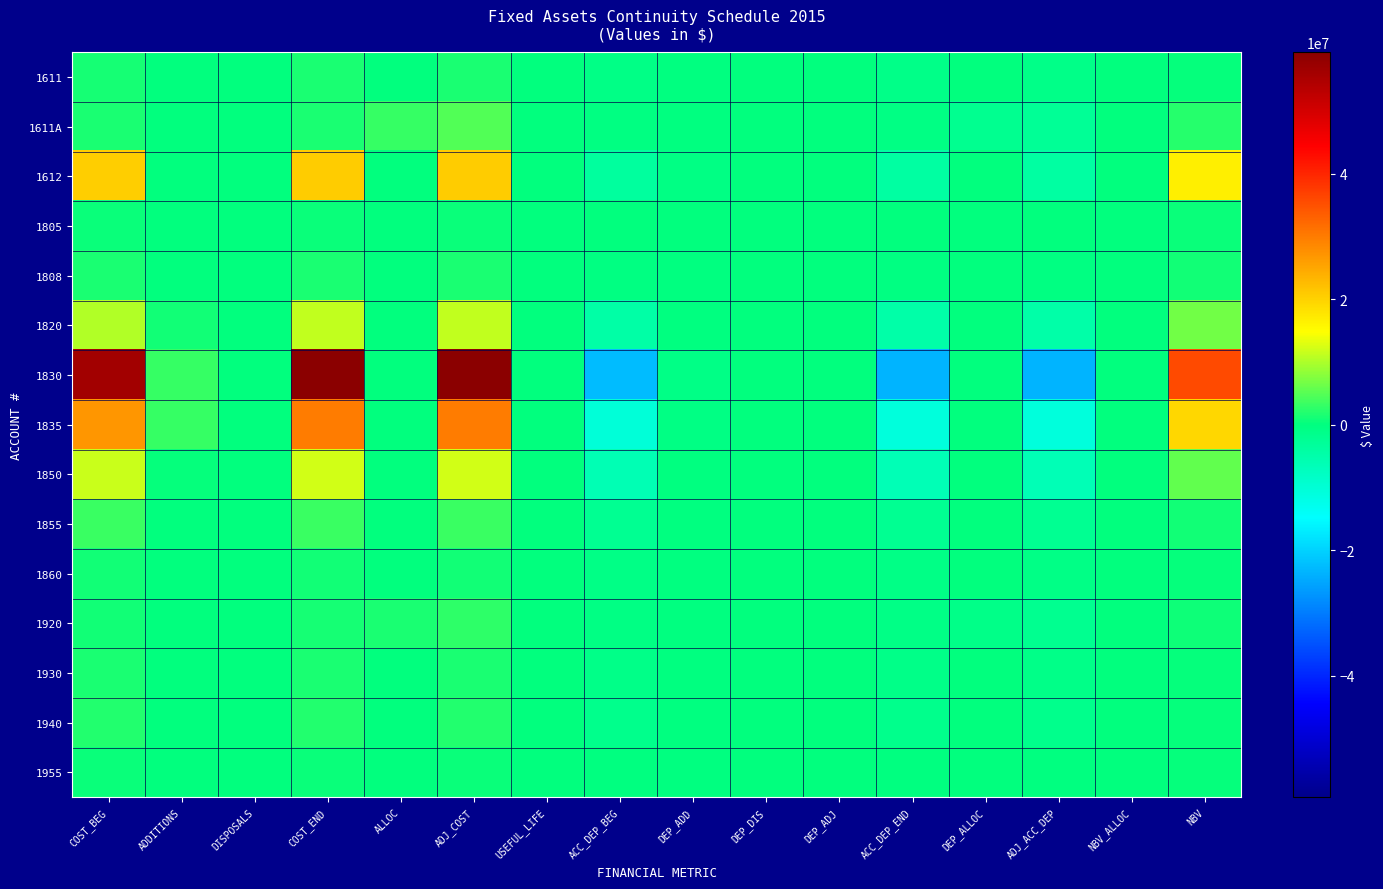

Reading left to right, what are all the values shown in this chart?

1611: COST_BEG=1309837.9	ADDITIONS=96554.8	DISPOSALS=0.0	COST_END=1406392.7	ALLOC=0.0	ADJ_COST=1406392.7	USEFUL_LIFE=5.0	ACC_DEP_BEG=-832328.4	DEP_ADD=-167676.4	DEP_DIS=0.0	DEP_ADJ=0.0	ACC_DEP_END=-1000004.8	DEP_ALLOC=0.0	ADJ_ACC_DEP=-1000004.8	NBV_ALLOC=0.0	NBV=406387.9
1611A: COST_BEG=1457856.4	ADDITIONS=0.0	DISPOSALS=0.0	COST_END=1457856.4	ALLOC=3204065.4	ADJ_COST=4661921.8	USEFUL_LIFE=10.0	ACC_DEP_BEG=-379727.4	DEP_ADD=-147152.0	DEP_DIS=0.0	DEP_ADJ=0.0	ACC_DEP_END=-526879.4	DEP_ALLOC=-2026042.7	ADJ_ACC_DEP=-2552922.1	NBV_ALLOC=0.0	NBV=2108999.8
1612: COST_BEG=20537568.7	ADDITIONS=153485.7	DISPOSALS=0.0	COST_END=20691054.4	ALLOC=0.0	ADJ_COST=20691054.4	USEFUL_LIFE=40.0	ACC_DEP_BEG=-3545943.2	DEP_ADD=-525270.7	DEP_DIS=0.0	DEP_ADJ=0.0	ACC_DEP_END=-4071214.0	DEP_ALLOC=0.0	ADJ_ACC_DEP=-4071214.0	NBV_ALLOC=0.0	NBV=16619840.5
1805: COST_BEG=568413.5	ADDITIONS=0.0	DISPOSALS=0.0	COST_END=568413.5	ALLOC=0.0	ADJ_COST=568413.5	USEFUL_LIFE=0.0	ACC_DEP_BEG=0.0	DEP_ADD=0.0	DEP_DIS=0.0	DEP_ADJ=0.0	ACC_DEP_END=0.0	DEP_ALLOC=0.0	ADJ_ACC_DEP=0.0	NBV_ALLOC=0.0	NBV=568413.5
1808: COST_BEG=1427739.2	ADDITIONS=0.0	DISPOSALS=0.0	COST_END=1427739.2	ALLOC=0.0	ADJ_COST=1427739.2	USEFUL_LIFE=50.0	ACC_DEP_BEG=-353958.2	DEP_ADD=-26937.0	DEP_DIS=0.0	DEP_ADJ=0.0	ACC_DEP_END=-380895.2	DEP_ALLOC=0.0	ADJ_ACC_DEP=-380895.2	NBV_ALLOC=0.0	NBV=1046844.0
1820: COST_BEG=10327972.1	ADDITIONS=996819.5	DISPOSALS=0.0	COST_END=11324791.6	ALLOC=0.0	ADJ_COST=11324791.6	USEFUL_LIFE=50.0	ACC_DEP_BEG=-4523285.5	DEP_ADD=-154120.5	DEP_DIS=0.0	DEP_ADJ=0.0	ACC_DEP_END=-4677406.0	DEP_ALLOC=0.0	ADJ_ACC_DEP=-4677406.0	NBV_ALLOC=0.0	NBV=6647385.7
1830: COST_BEG=56137094.1	ADDITIONS=3194717.7	DISPOSALS=0.0	COST_END=59331811.8	ALLOC=0.0	ADJ_COST=59331811.8	USEFUL_LIFE=45.0	ACC_DEP_BEG=-22612050.1	DEP_ADD=-923499.8	DEP_DIS=0.0	DEP_ADJ=0.0	ACC_DEP_END=-23535550.0	DEP_ALLOC=0.0	ADJ_ACC_DEP=-23535550.0	NBV_ALLOC=0.0	NBV=35796261.8
1835: COST_BEG=26894663.0	ADDITIONS=3214544.0	DISPOSALS=0.0	COST_END=30109207.0	ALLOC=0.0	ADJ_COST=30109207.0	USEFUL_LIFE=45.0	ACC_DEP_BEG=-10328718.7	DEP_ADD=-464921.5	DEP_DIS=0.0	DEP_ADJ=0.0	ACC_DEP_END=-10793640.1	DEP_ALLOC=0.0	ADJ_ACC_DEP=-10793640.1	NBV_ALLOC=0.0	NBV=19315566.9
1850: COST_BEG=11789681.6	ADDITIONS=262646.8	DISPOSALS=0.0	COST_END=12052328.4	ALLOC=0.0	ADJ_COST=12052328.4	USEFUL_LIFE=40.0	ACC_DEP_BEG=-6251345.0	DEP_ADD=-182289.6	DEP_DIS=0.0	DEP_ADJ=0.0	ACC_DEP_END=-6433634.6	DEP_ALLOC=0.0	ADJ_ACC_DEP=-6433634.6	NBV_ALLOC=0.0	NBV=5618693.8
1855: COST_BEG=3361905.9	ADDITIONS=0.0	DISPOSALS=0.0	COST_END=3361905.9	ALLOC=0.0	ADJ_COST=3361905.9	USEFUL_LIFE=40.0	ACC_DEP_BEG=-2174039.9	DEP_ADD=-41003.0	DEP_DIS=0.0	DEP_ADJ=0.0	ACC_DEP_END=-2215042.9	DEP_ALLOC=0.0	ADJ_ACC_DEP=-2215042.9	NBV_ALLOC=0.0	NBV=1146863.0
1860: COST_BEG=1132140.8	ADDITIONS=0.0	DISPOSALS=0.0	COST_END=1132140.8	ALLOC=0.0	ADJ_COST=1132140.8	USEFUL_LIFE=25.0	ACC_DEP_BEG=-792229.7	DEP_ADD=-21464.0	DEP_DIS=0.0	DEP_ADJ=0.0	ACC_DEP_END=-813693.7	DEP_ALLOC=0.0	ADJ_ACC_DEP=-813693.7	NBV_ALLOC=0.0	NBV=318447.1
1920: COST_BEG=1080425.9	ADDITIONS=169757.6	DISPOSALS=0.0	COST_END=1250183.4	ALLOC=1397310.4	ADJ_COST=2647493.8	USEFUL_LIFE=5.0	ACC_DEP_BEG=-657691.2	DEP_ADD=-158339.1	DEP_DIS=0.0	DEP_ADJ=0.0	ACC_DEP_END=-816030.3	DEP_ALLOC=-1073867.2	ADJ_ACC_DEP=-1889897.4	NBV_ALLOC=0.0	NBV=757596.3
1930: COST_BEG=1410279.6	ADDITIONS=150541.8	DISPOSALS=0.0	COST_END=1560821.4	ALLOC=0.0	ADJ_COST=1560821.4	USEFUL_LIFE=5.0	ACC_DEP_BEG=-1012659.6	DEP_ADD=-137027.2	DEP_DIS=0.0	DEP_ADJ=0.0	ACC_DEP_END=-1149686.8	DEP_ALLOC=0.0	ADJ_ACC_DEP=-1149686.8	NBV_ALLOC=0.0	NBV=411134.6
1940: COST_BEG=1901752.7	ADDITIONS=97360.0	DISPOSALS=0.0	COST_END=1999112.6	ALLOC=0.0	ADJ_COST=1999112.6	USEFUL_LIFE=10.0	ACC_DEP_BEG=-1464153.7	DEP_ADD=-83238.0	DEP_DIS=0.0	DEP_ADJ=0.0	ACC_DEP_END=-1547391.7	DEP_ALLOC=0.0	ADJ_ACC_DEP=-1547391.7	NBV_ALLOC=0.0	NBV=451721.0
1955: COST_BEG=464625.1	ADDITIONS=0.0	DISPOSALS=0.0	COST_END=464625.1	ALLOC=0.0	ADJ_COST=464625.1	USEFUL_LIFE=10.0	ACC_DEP_BEG=-103731.0	DEP_ADD=-44699.3	DEP_DIS=0.0	DEP_ADJ=0.0	ACC_DEP_END=-148430.2	DEP_ALLOC=0.0	ADJ_ACC_DEP=-148430.2	NBV_ALLOC=0.0	NBV=316194.9